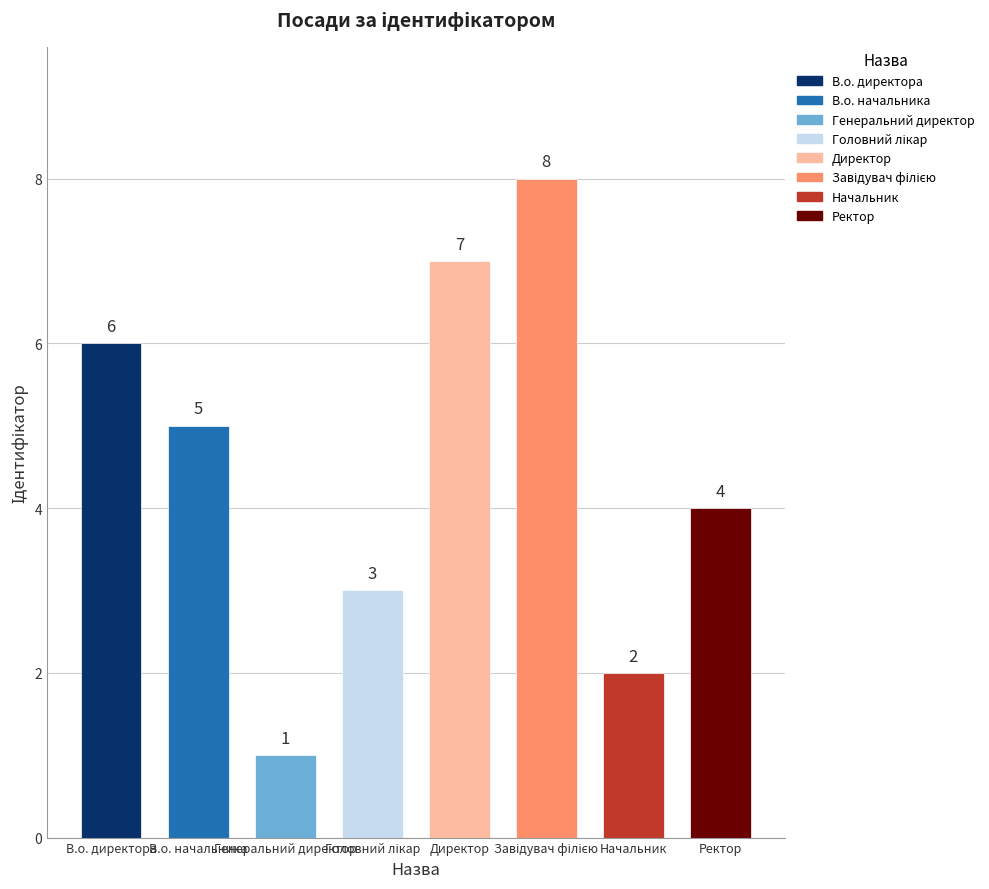

What is the value of the 1st bar from the left?

6